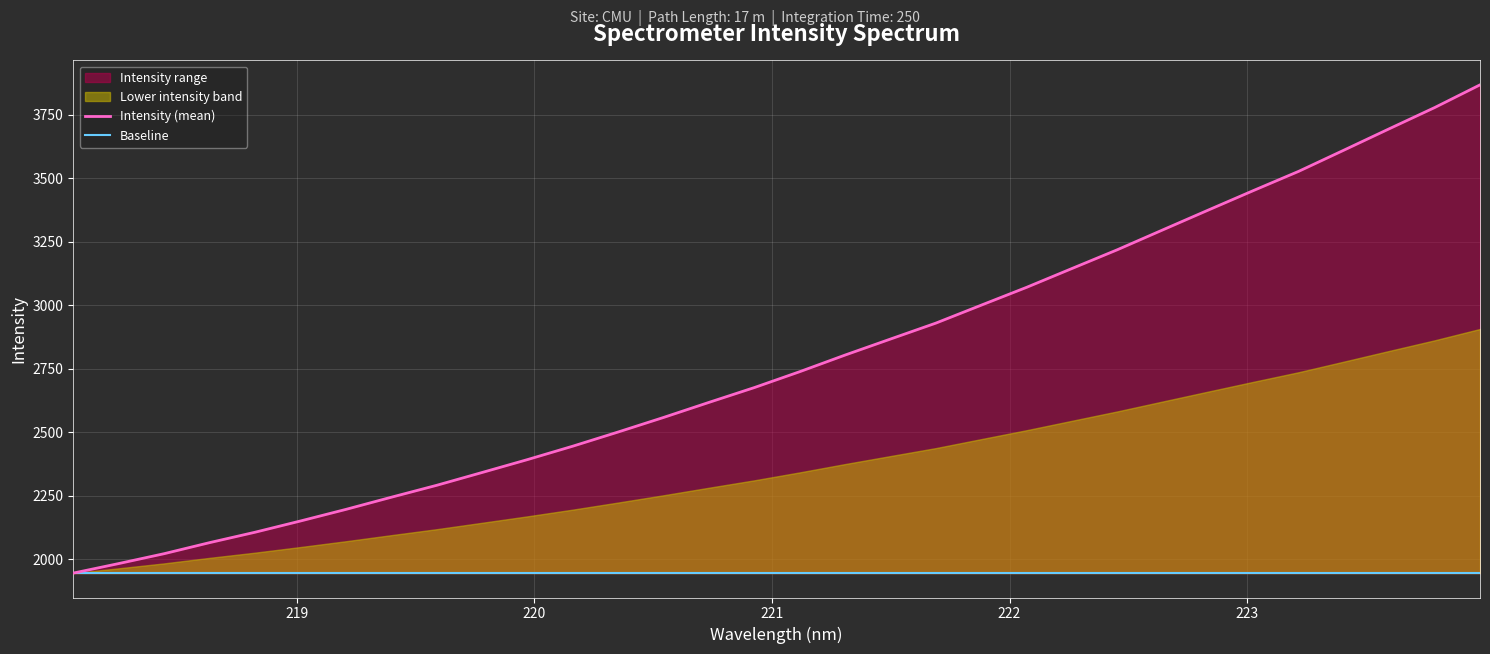

Reading left to right, extract all data points from this chart.

218.0596=1944.8	218.2508=1982.4	218.442=2021.3	218.6332=2064.8	218.8244=2105.8	219.0156=2150.1	219.2067=2195.7	219.3979=2243.6	219.589=2290.7	219.7801=2341.1	219.9712=2392.0	220.1623=2444.9	220.3533=2500.8	220.5444=2558.1	220.7354=2617.5	220.9264=2675.8	221.1174=2738.4	221.3083=2803.9	221.4993=2867.0	221.6902=2929.7	221.8812=3000.4	222.0721=3070.7	222.263=3144.9	222.4538=3218.7	222.6447=3296.8	222.8355=3374.6	223.0264=3451.8	223.2172=3527.7	223.408=3611.3	223.5987=3695.5	223.7895=3778.9	223.9802=3868.3